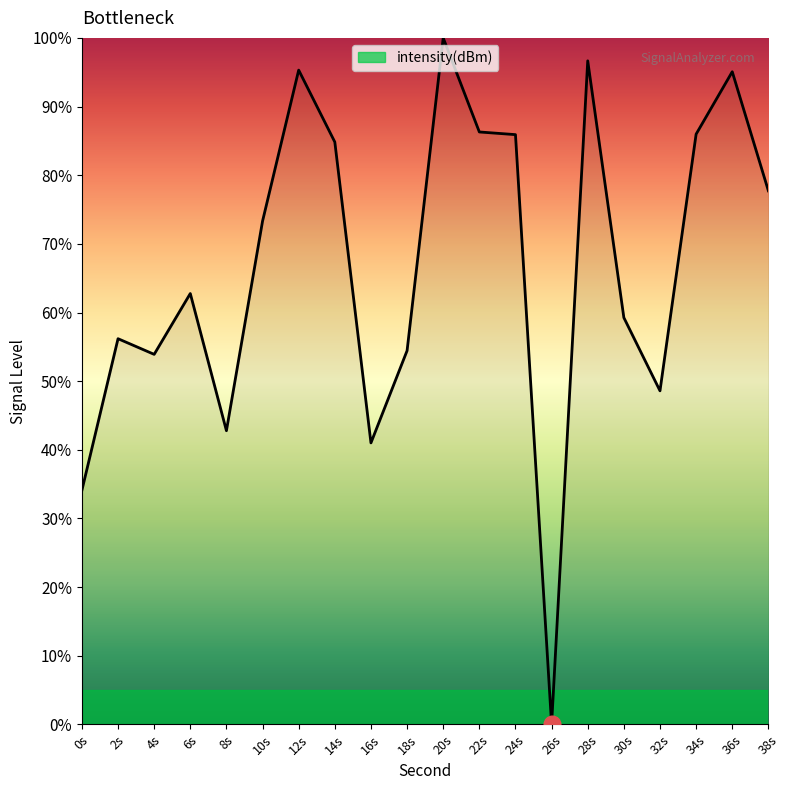

How many lines are shown in the chart?

1